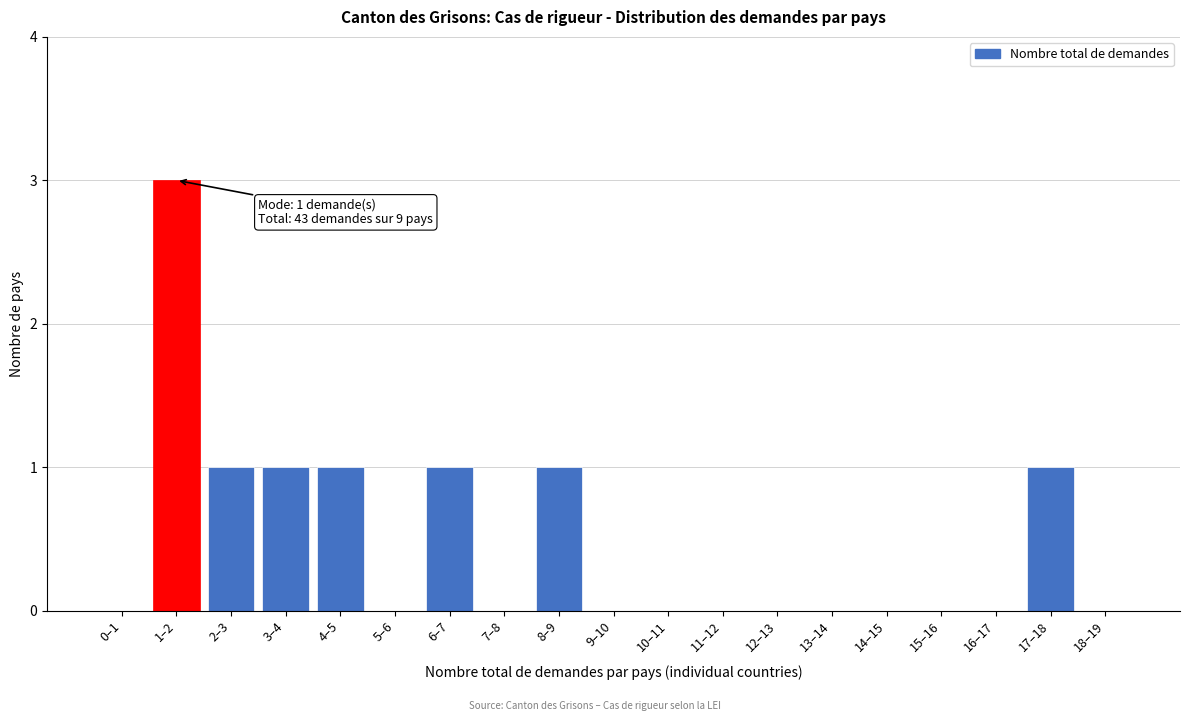

Reading right to left, extract all data points from this chart.

18–19=0	17–18=1	16–17=0	15–16=0	14–15=0	13–14=0	12–13=0	11–12=0	10–11=0	9–10=0	8–9=1	7–8=0	6–7=1	5–6=0	4–5=1	3–4=1	2–3=1	1–2=3	0–1=0